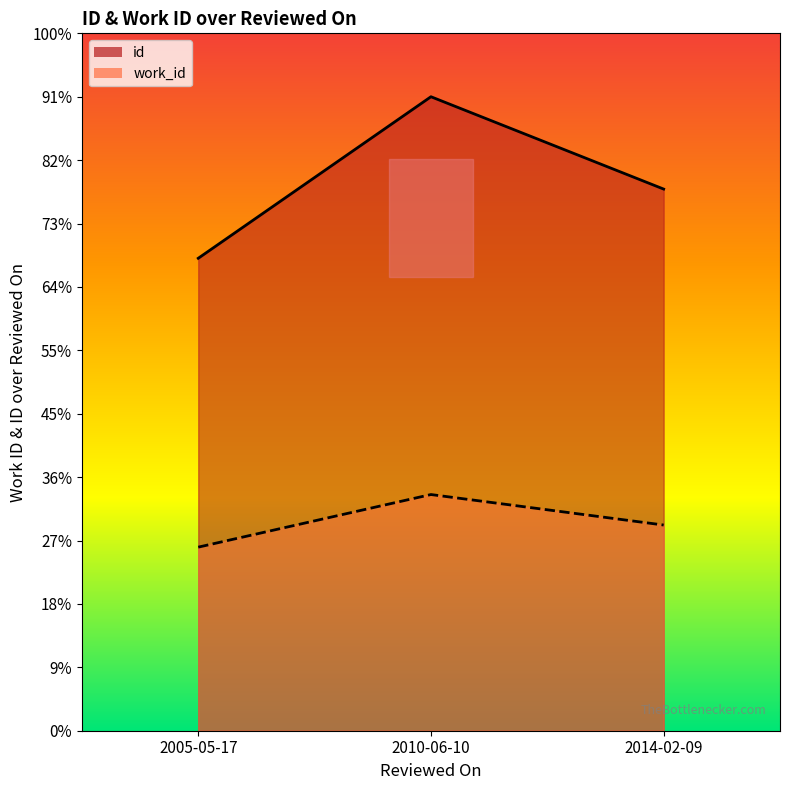

At which label does work_id_line first exceed 4640?

2010-06-10